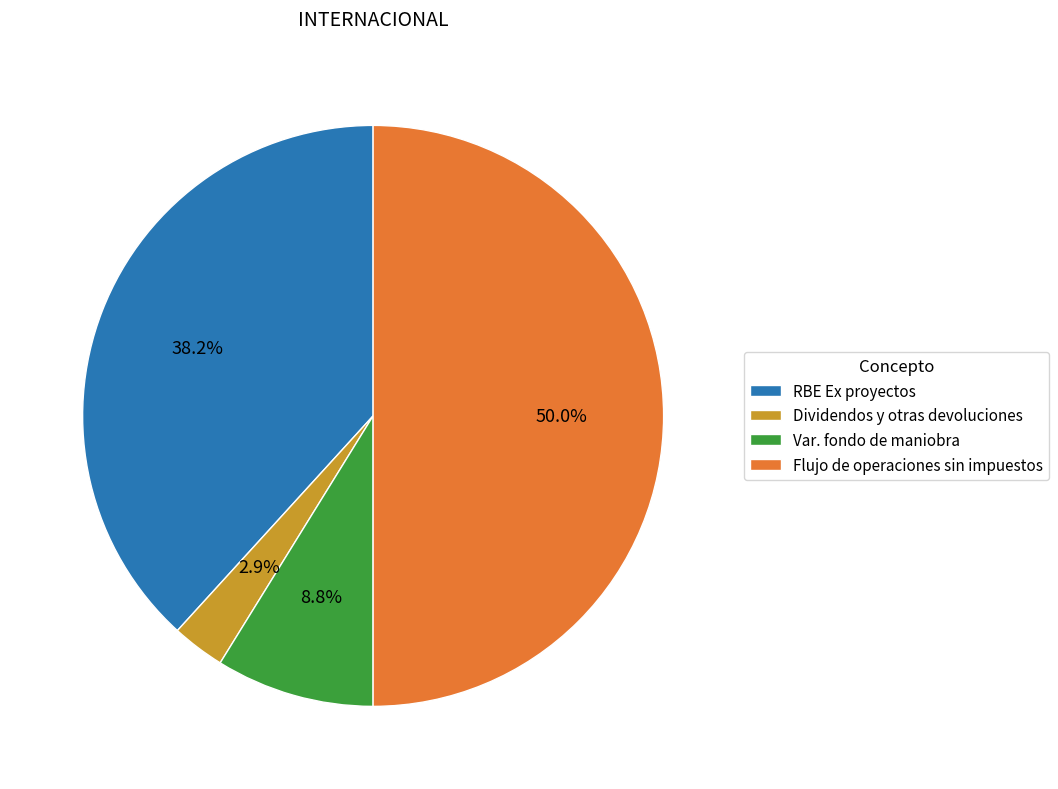

Is RBE Ex proyectos the majority of the pie?

No